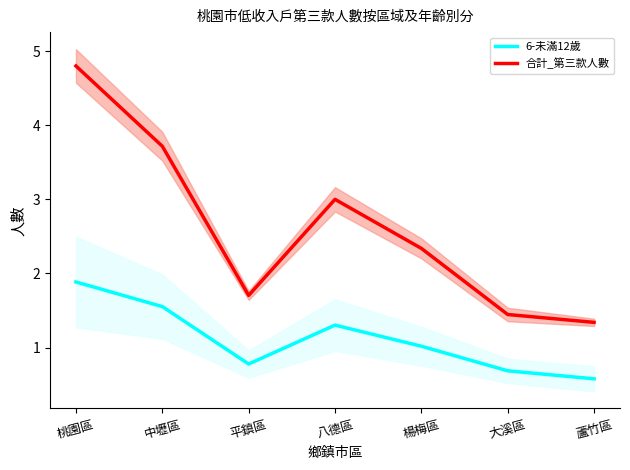

At 楊梅區, list the series in order from smallest to largest.

6-未滿12歲, 合計_第三款人數